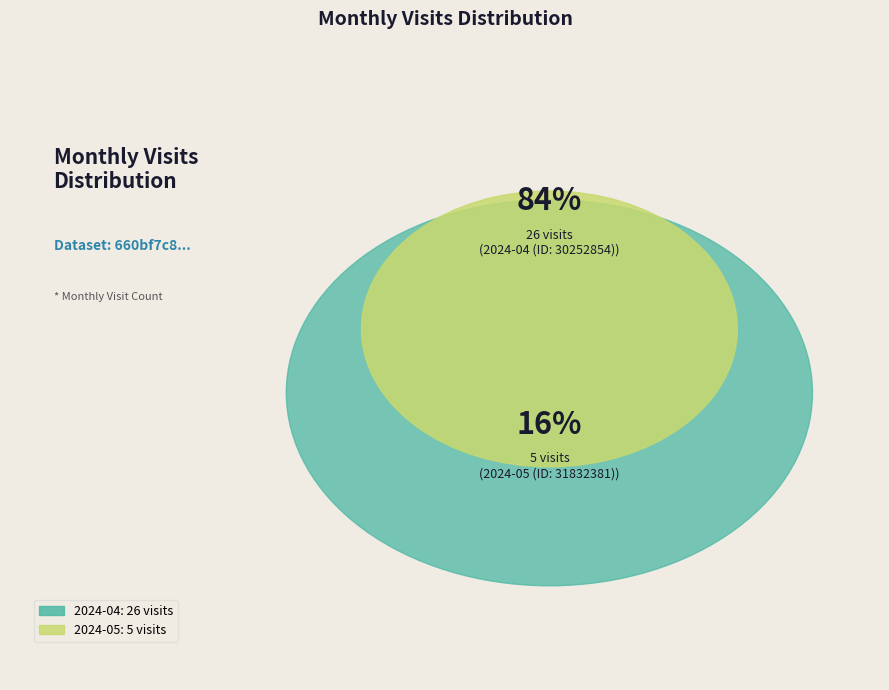

Which category has the biggest portion of the pie?

2024-04 (ID: 30252854)